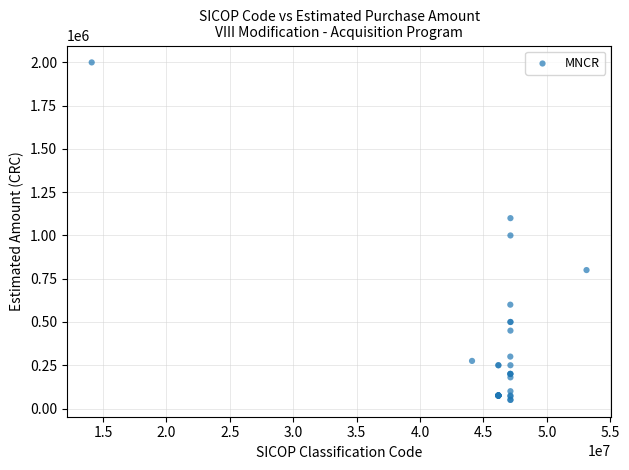

What Y value in the scatter plot is closest to 1025000?

1000000